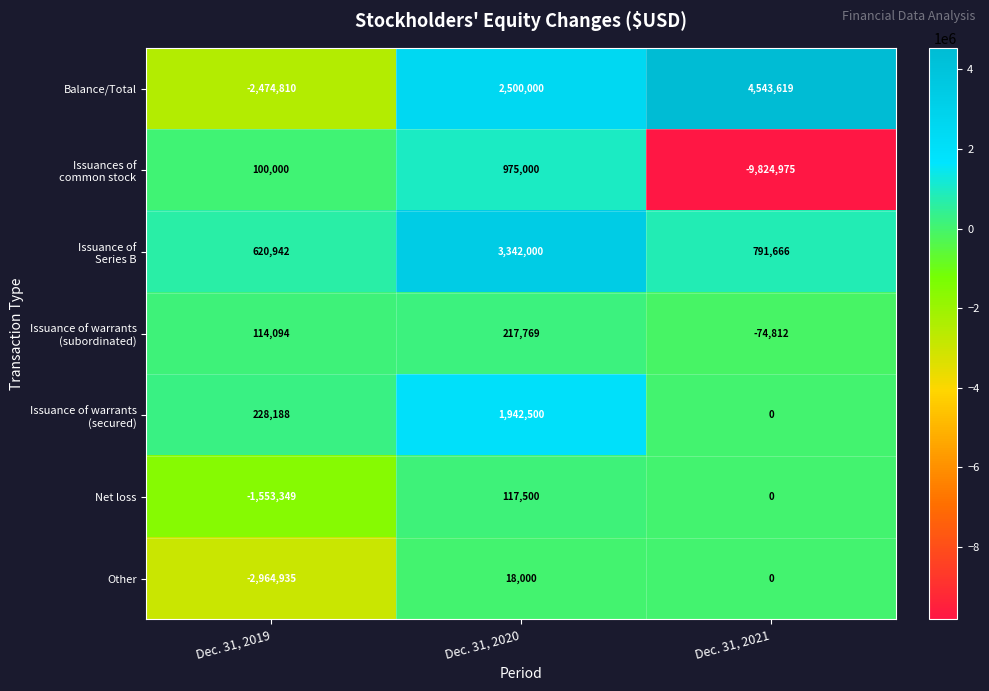

What is the minimum value shown in the chart?

-9824975